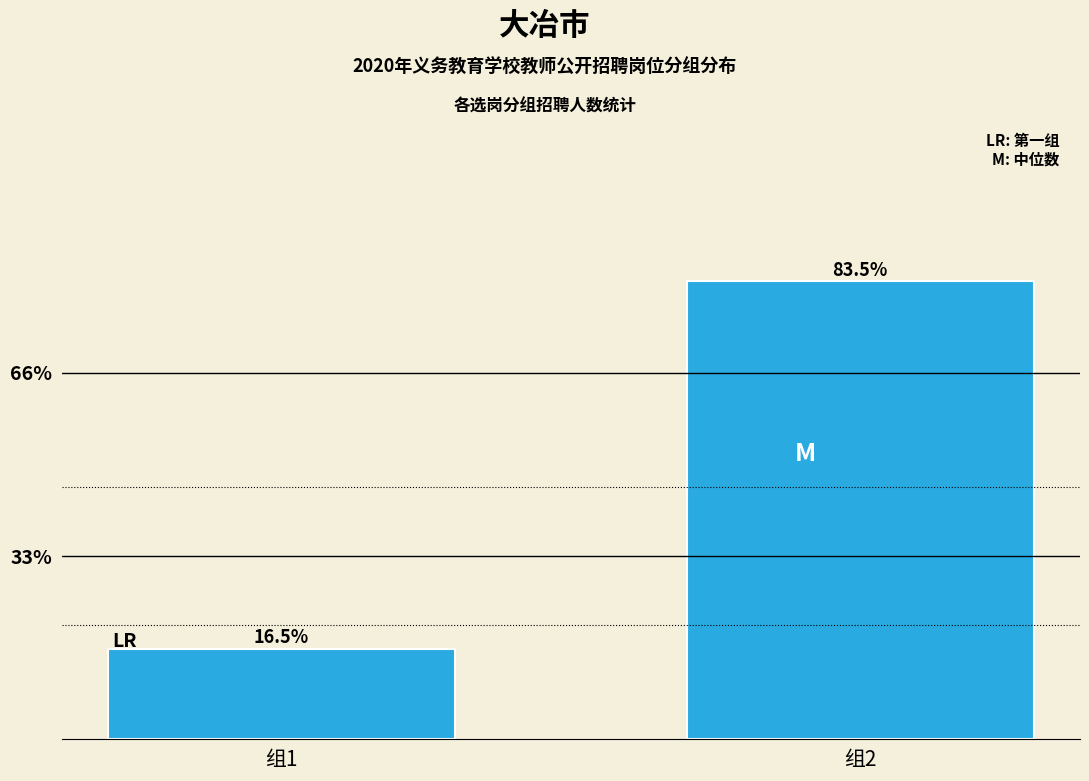

Reading right to left, transcribe all the data shown in this chart.

83.5	16.5